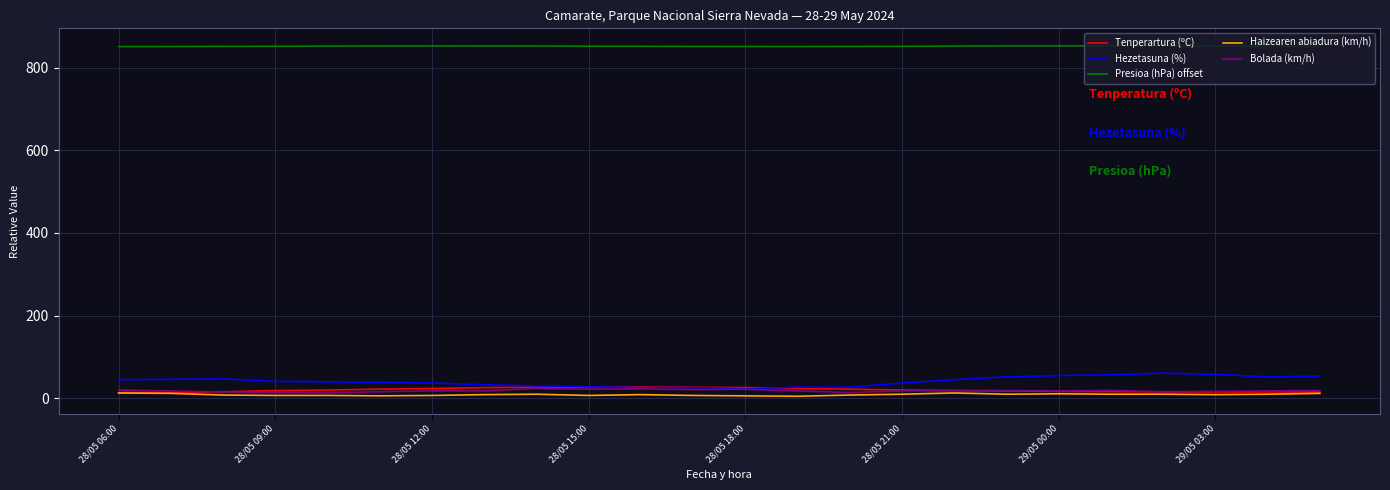

True or false: Presioa (hPa) offset and Tenperartura (ºC) intersect in this chart.

False